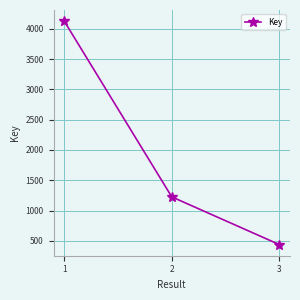

Which label corresponds to the smallest value in the chart?

3